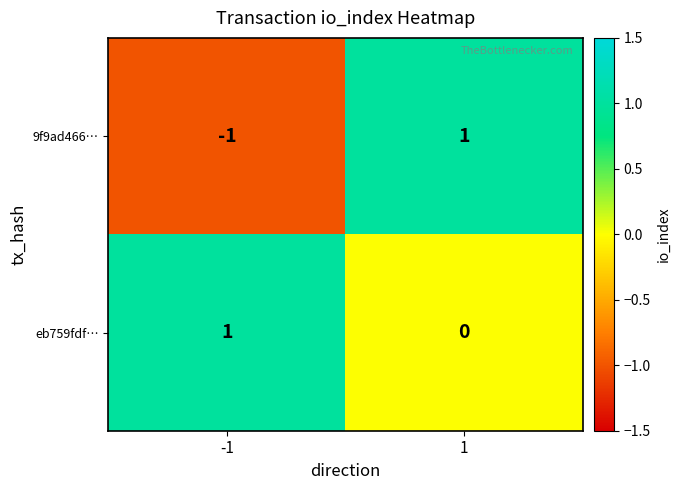

At which category is the sum across all series the highest?

1